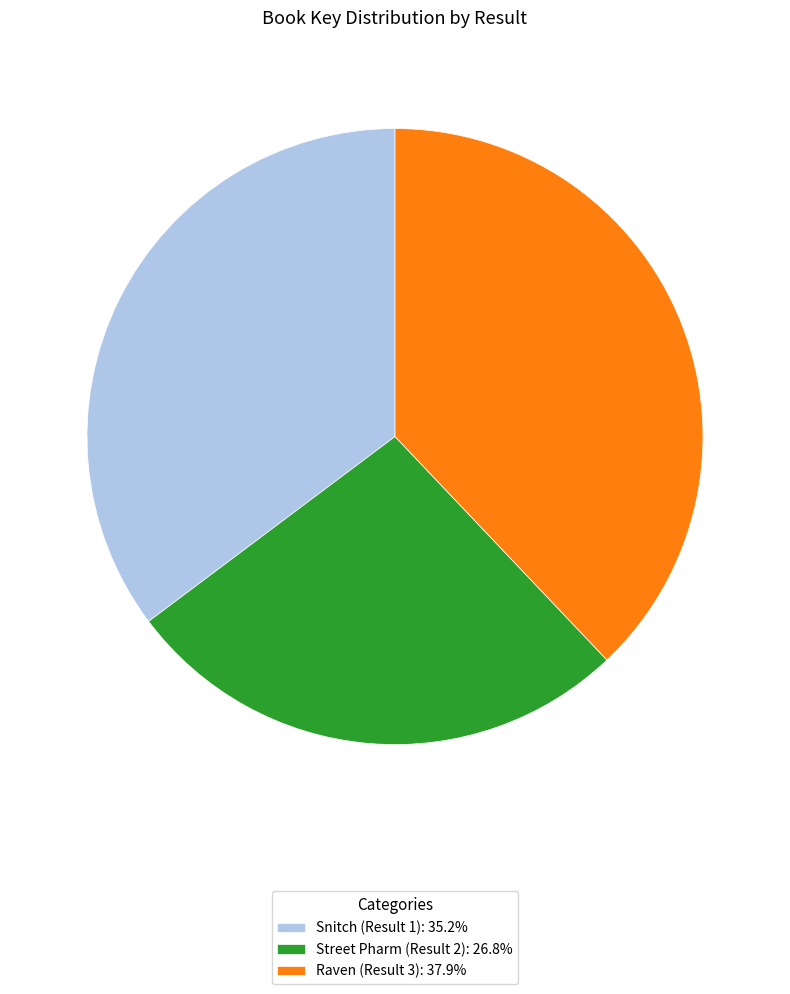

Approximately how many times larger is the value at Street Pharm (Result 2): 26.8% compared to Raven (Result 3): 37.9%?

0.7